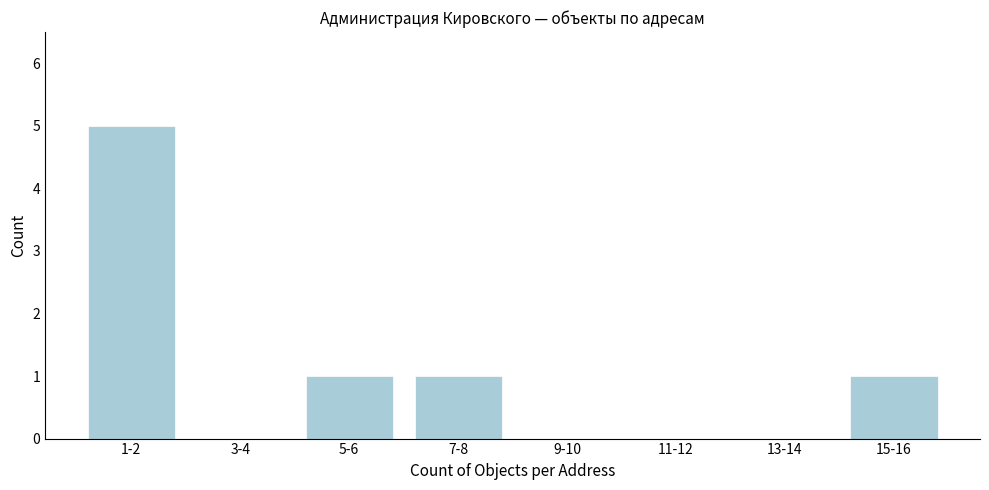

Reading left to right, extract all data points from this chart.

1-2=5	3-4=0	5-6=1	7-8=1	9-10=0	11-12=0	13-14=0	15-16=1